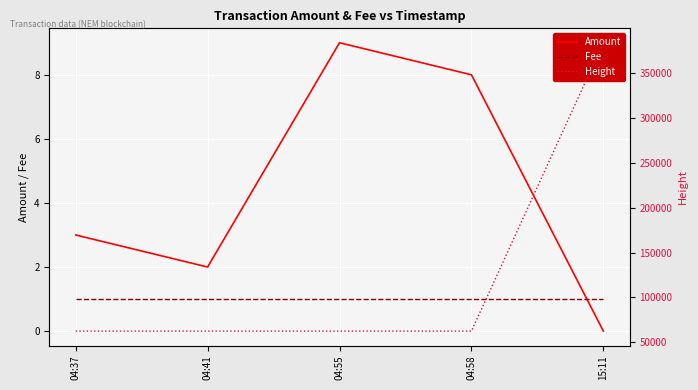

Between which two adjacent categories do Fee and Amount first intersect?

04:58 and 15:11